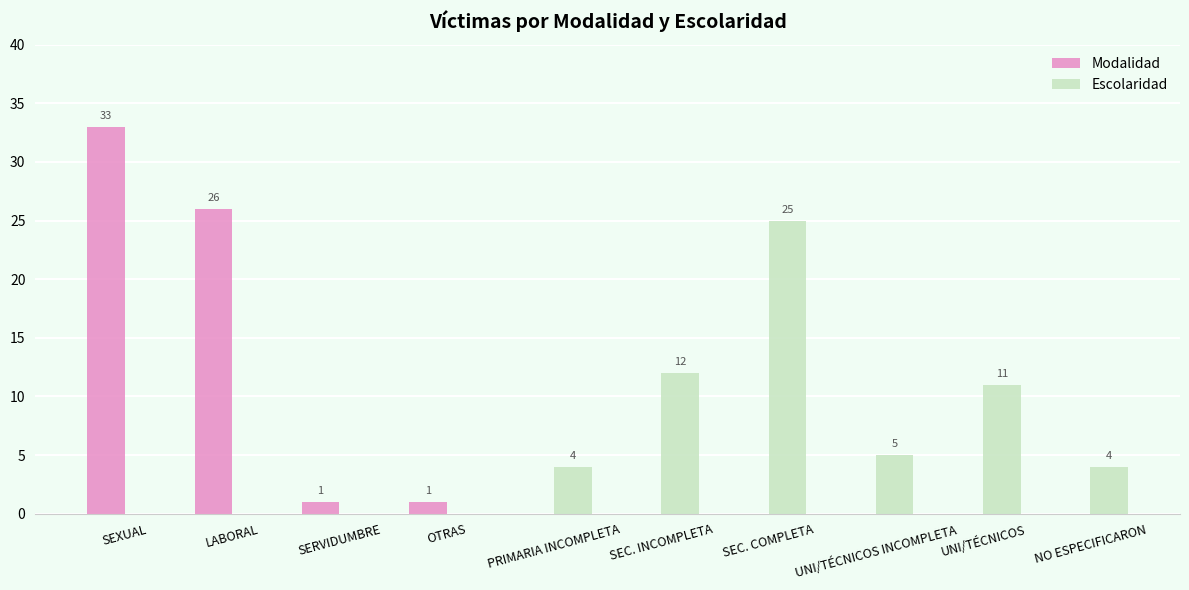

What are all the series names shown in the legend?

Modalidad, Escolaridad